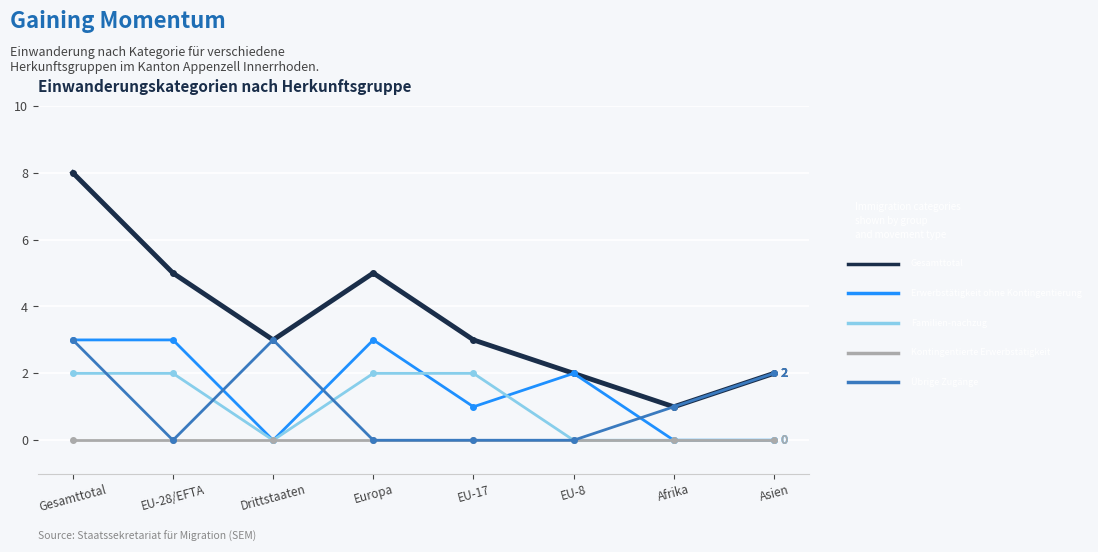

What is the difference between the highest and lowest values at Gesamttotal?

8